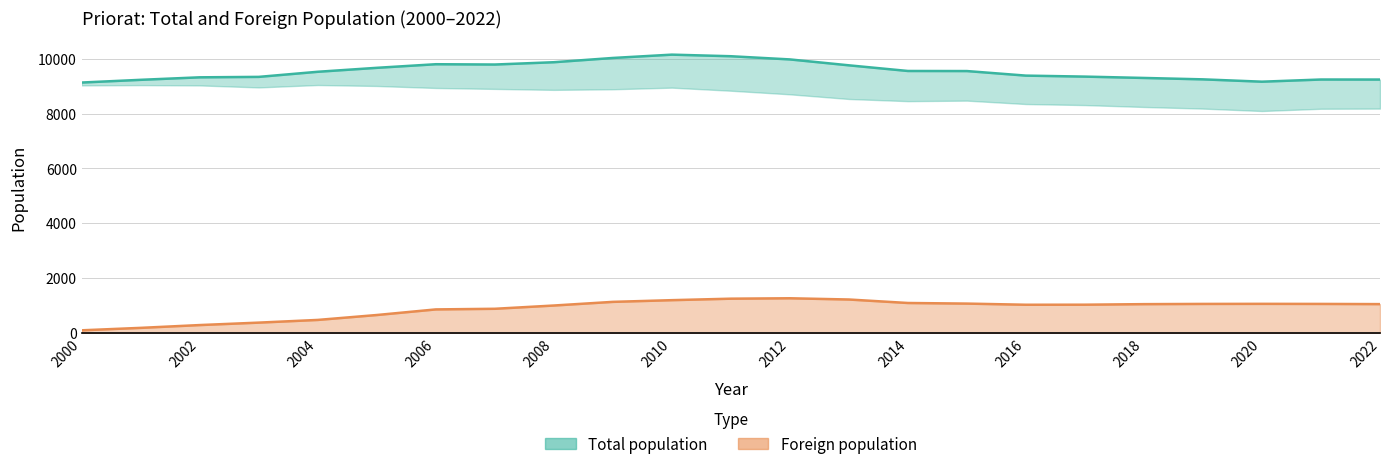

The Foreign population series shows 1065 at 2021. True or false?

True